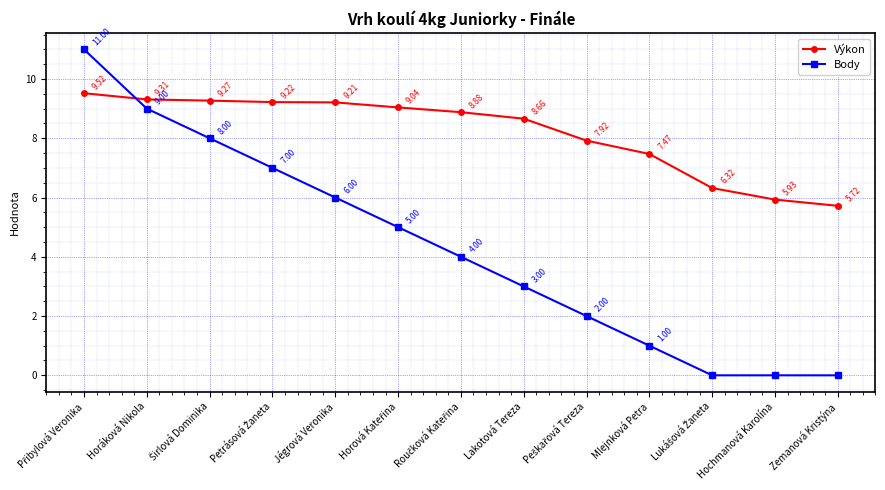

True or false: Výkon has a value of 7.5 at Mlejnková Petra.

True